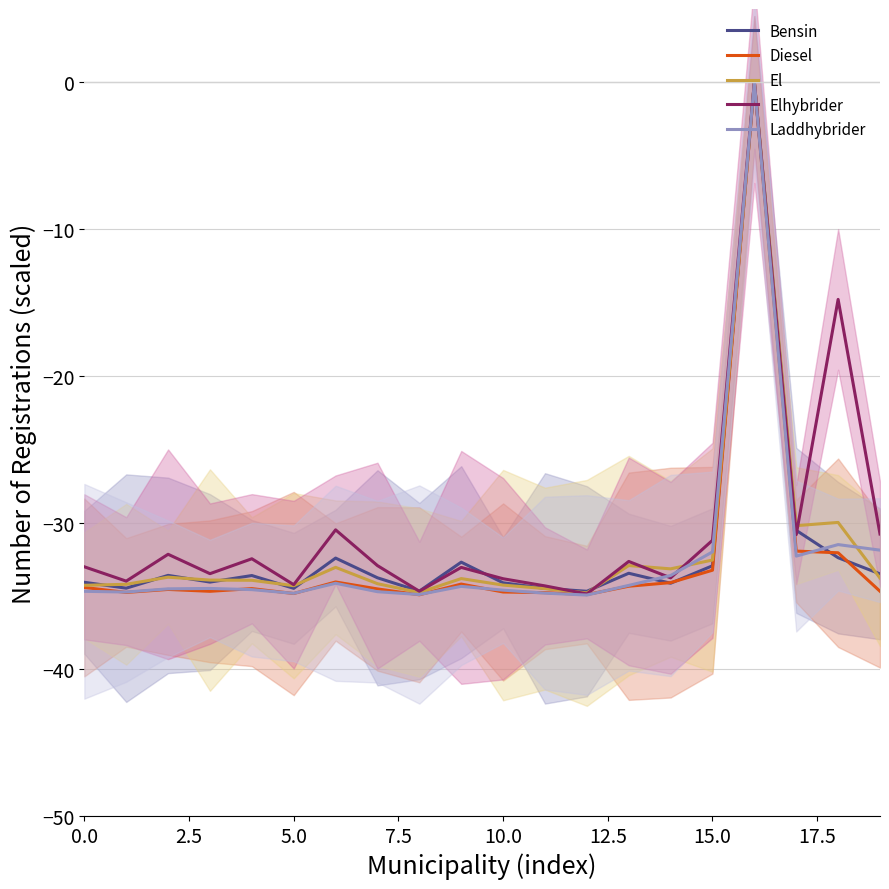

True or false: Diesel and El intersect in this chart.

False